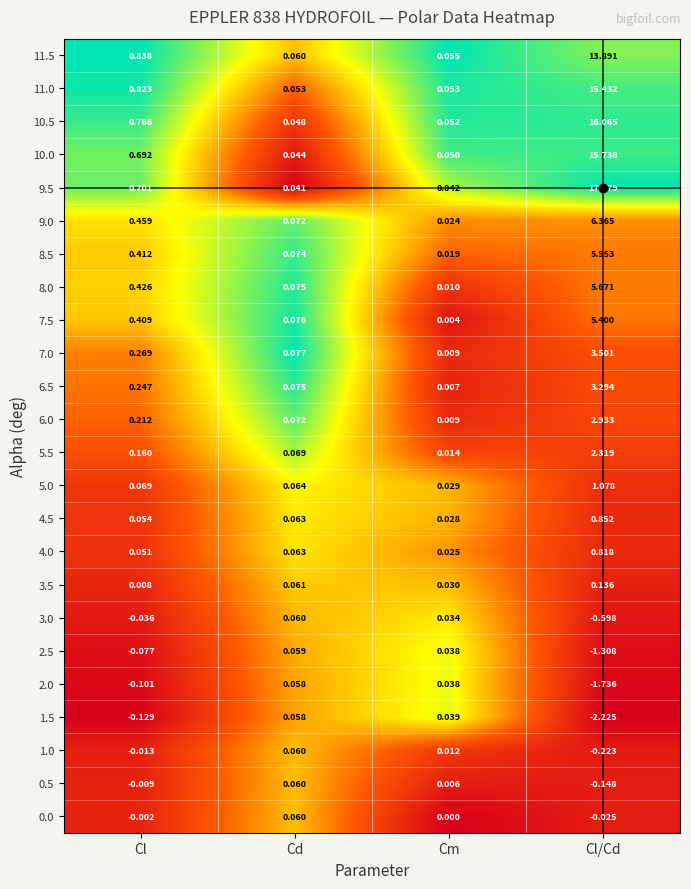

Between Cl and Cd, which series saw the biggest shift?

11.5